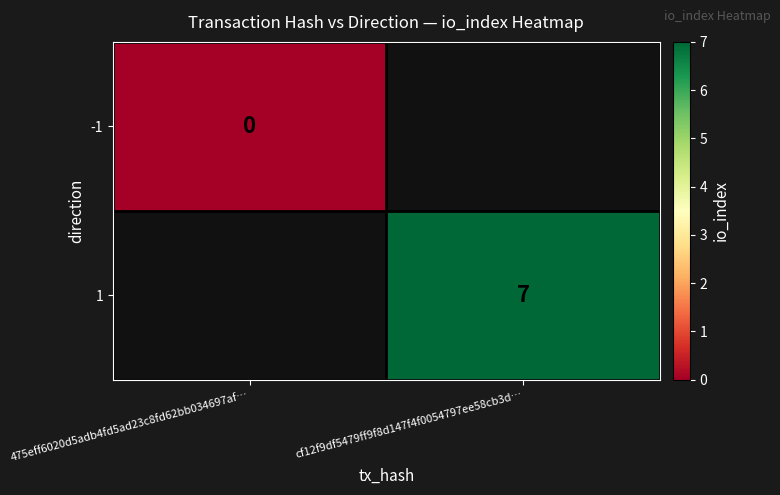

The 1 series shows 7 at cf12f9df5479ff9f8d147f4f0054797ee58cb3d…. True or false?

True